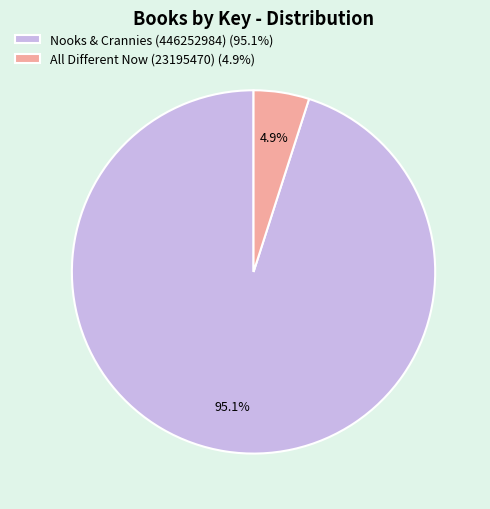

What is the majority slice?

Nooks & Crannies (446252984)